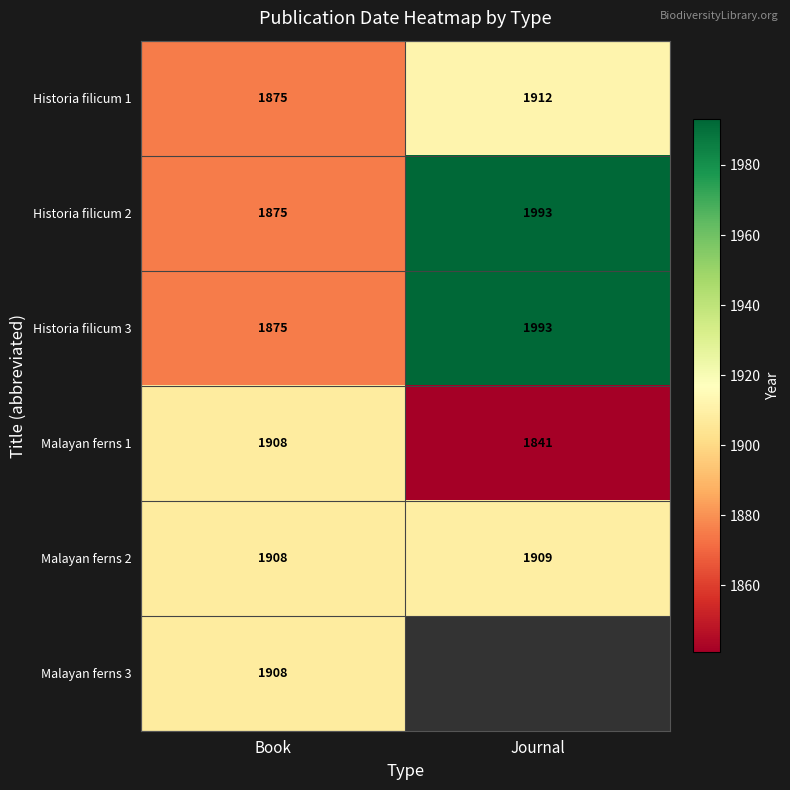

Rank the categories by Malayan ferns 2 value from lowest to highest.

Book, Journal